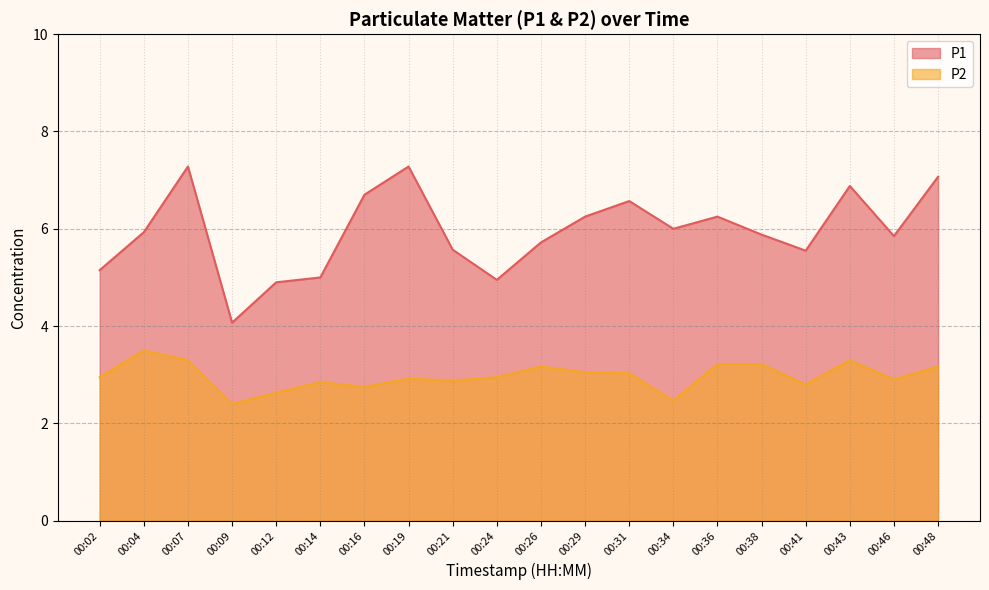

What is the difference between the P2 values at 00:02 and 00:36?

0.3